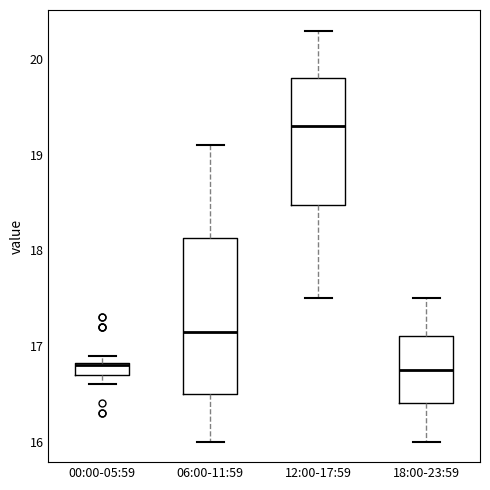

Which box's median line is the highest?

12:00-17:59